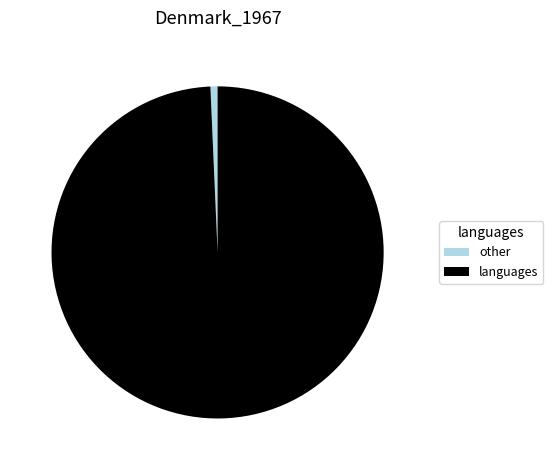

How many slices are in this pie chart?

2